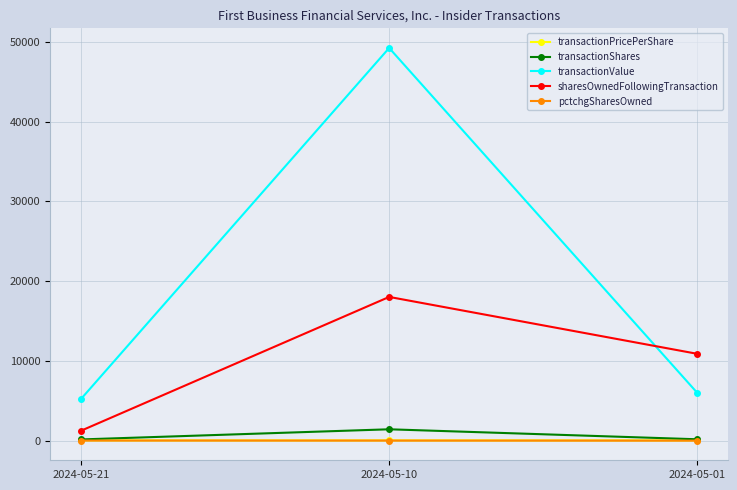

Count the sharesOwnedFollowingTransaction values in the range 1257 to 18014.

3